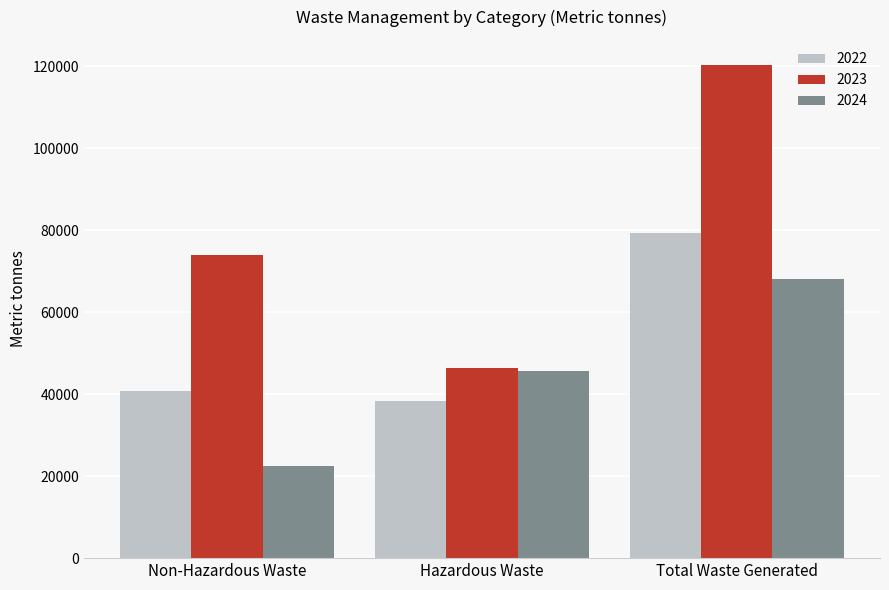

What is the sum of all 2023 values?

240908